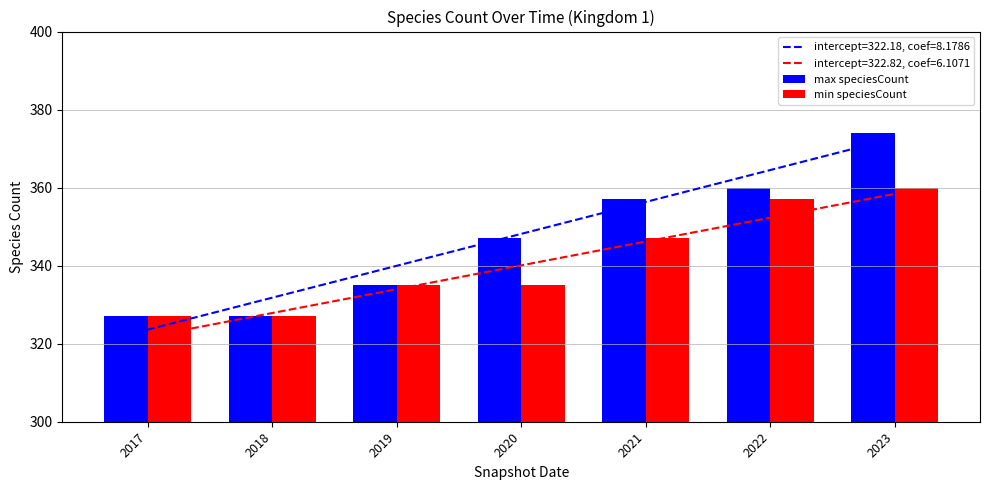

At how many categories does at least one series exceed 353?

3